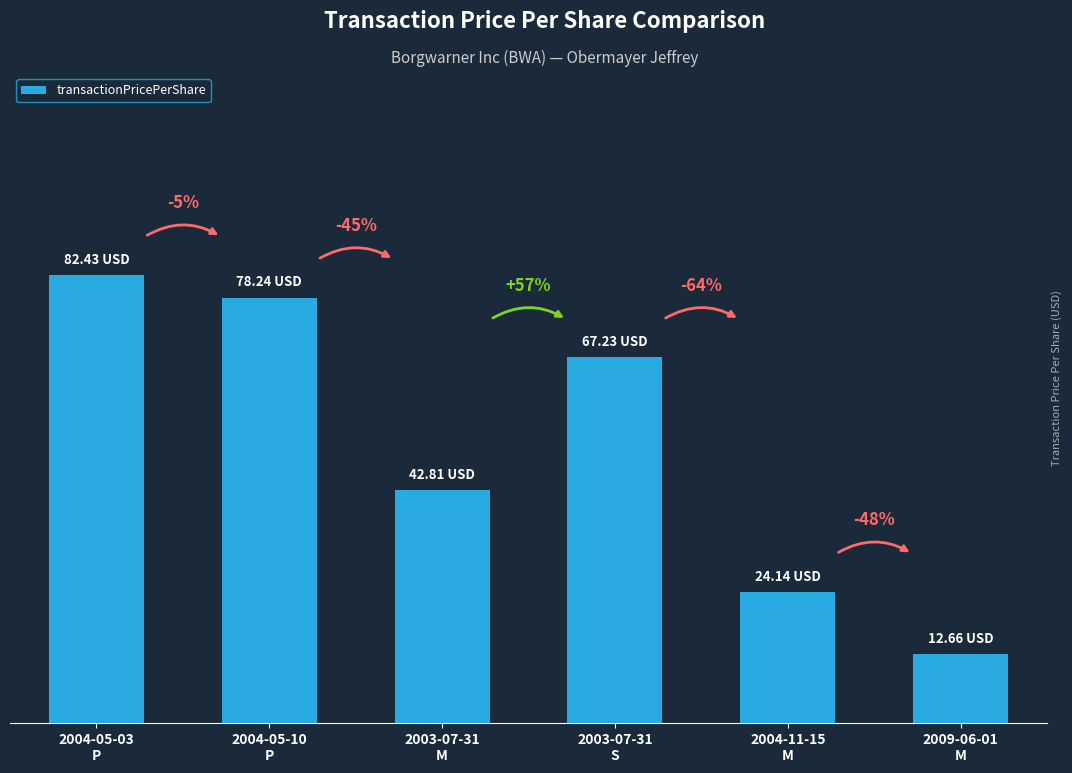

Does the chart contain any negative values?

No